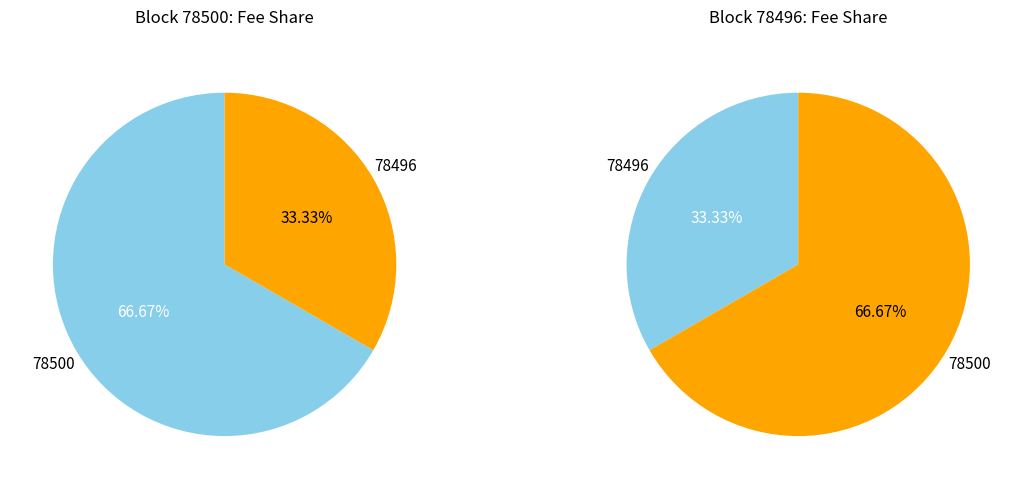

To the nearest percent, what is the combined percentage of 78500 and 78496?

100%